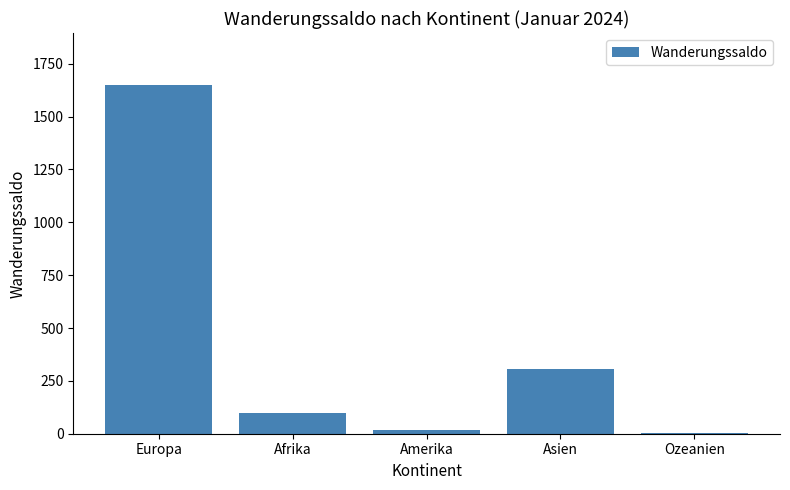

Reading right to left, extract all data points from this chart.

3	308	18	100	1648